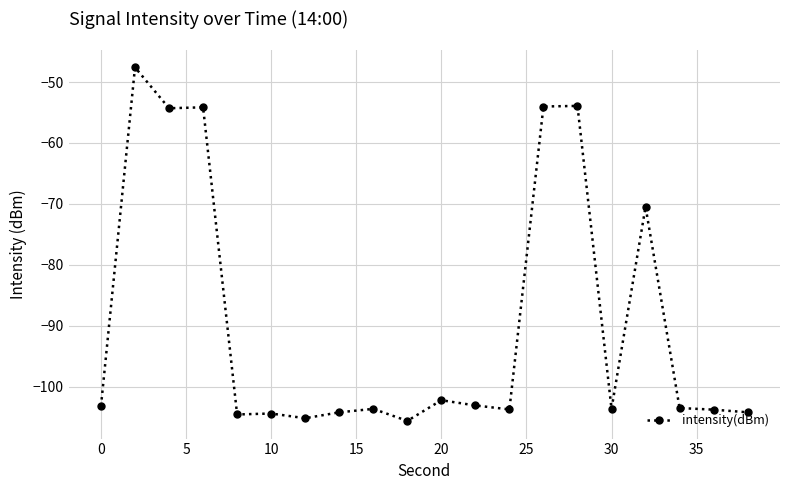

True or false: the data has more than 2 interior local peaks.

True